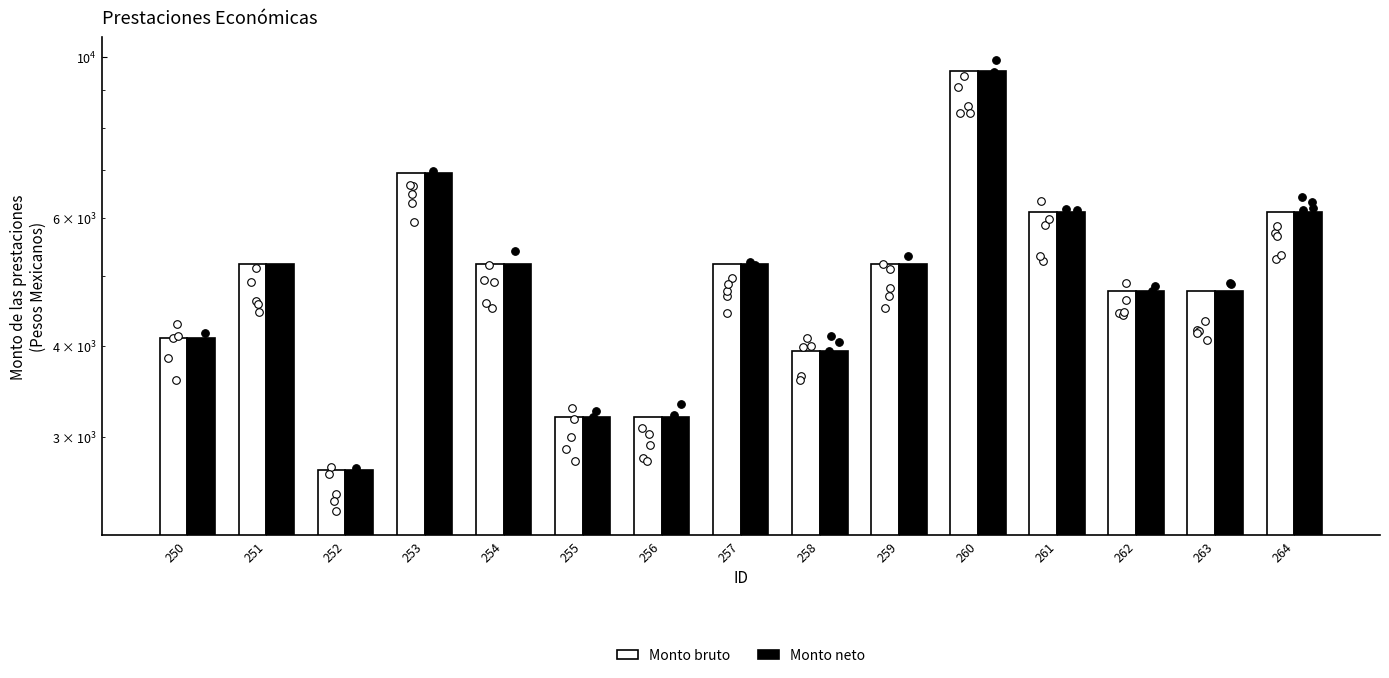

Which series contains the highest Y value?

Monto bruto